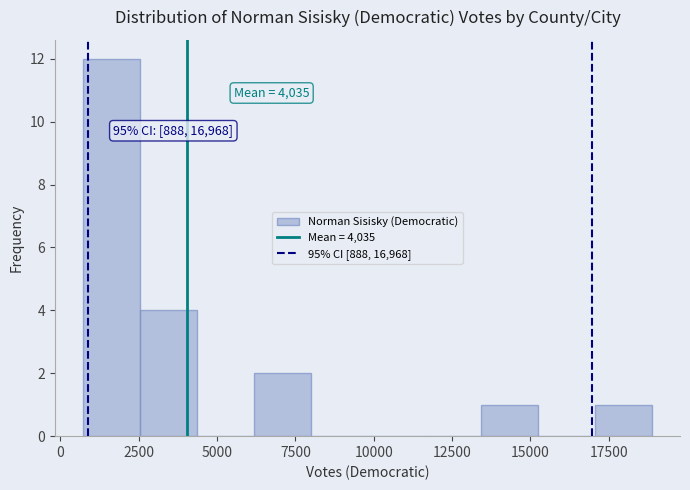

Around what value on the x-axis is the tallest bar? Give the approximate position of its centre, as read against the axis.

1500